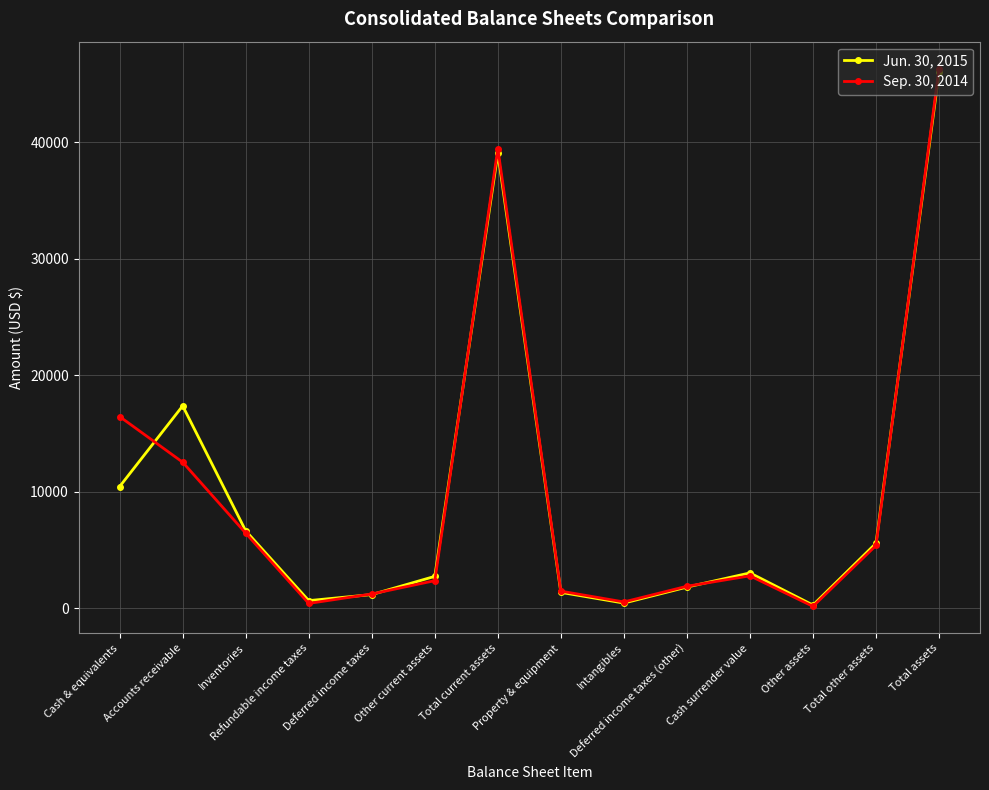

How many interior local valleys does the Sep. 30, 2014 series have?

3